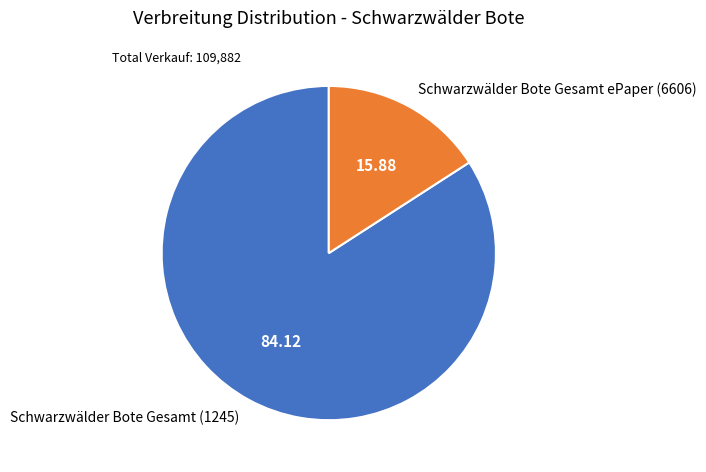

Does Schwarzwälder Bote Gesamt ePaper (6606) account for over 50% of the chart?

No